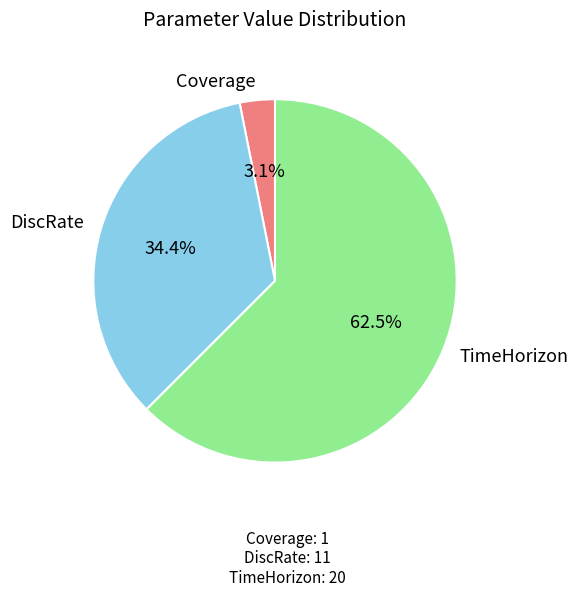

Is it true that DiscRate is 48% of the pie?

False